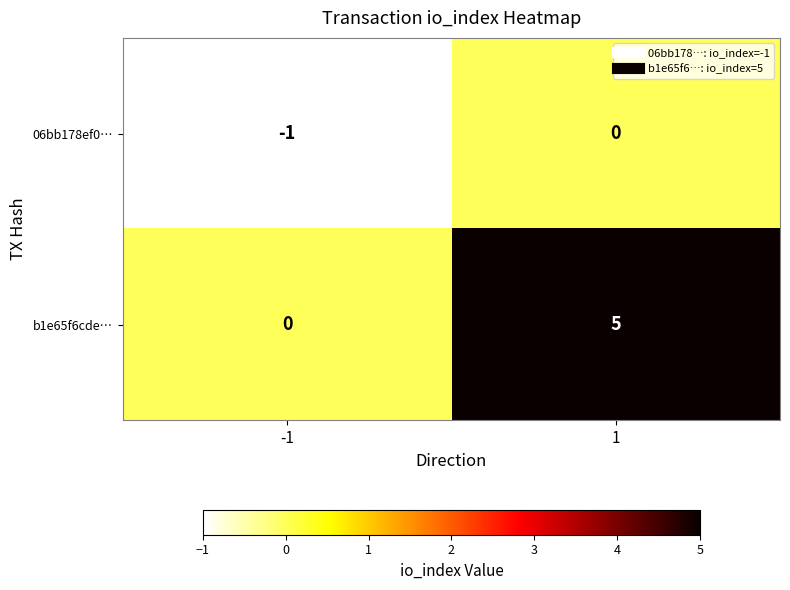

What is the difference between the highest and lowest values at 1?

5